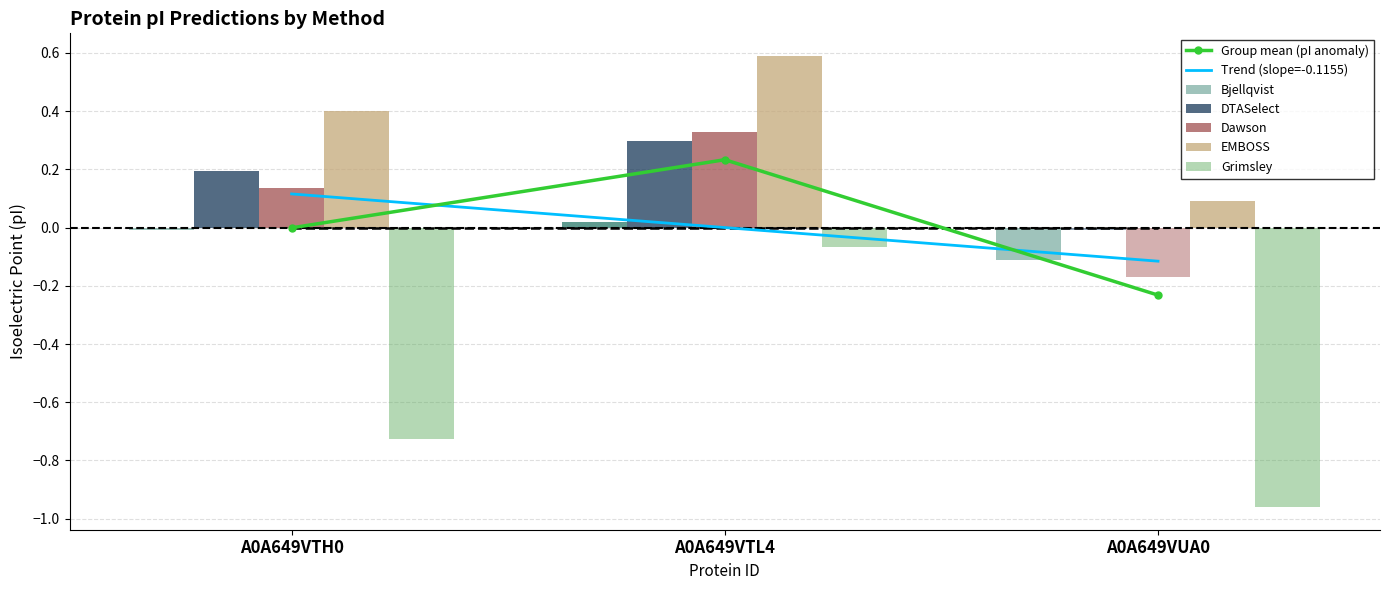

Which series has the widest spread of values?

Grimsley